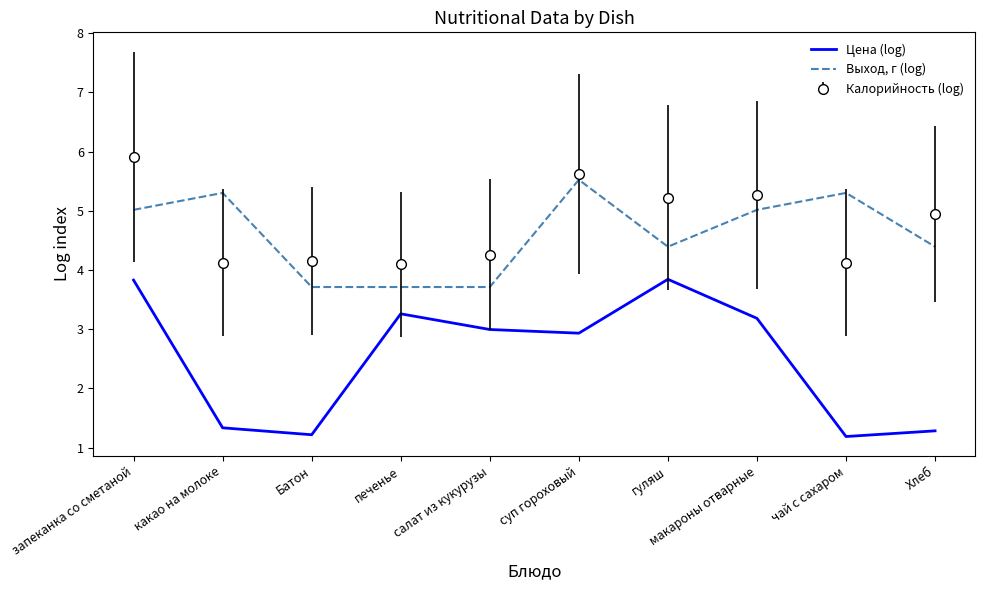

Which category has the highest value in the Выход, г (log) series?

суп гороховый